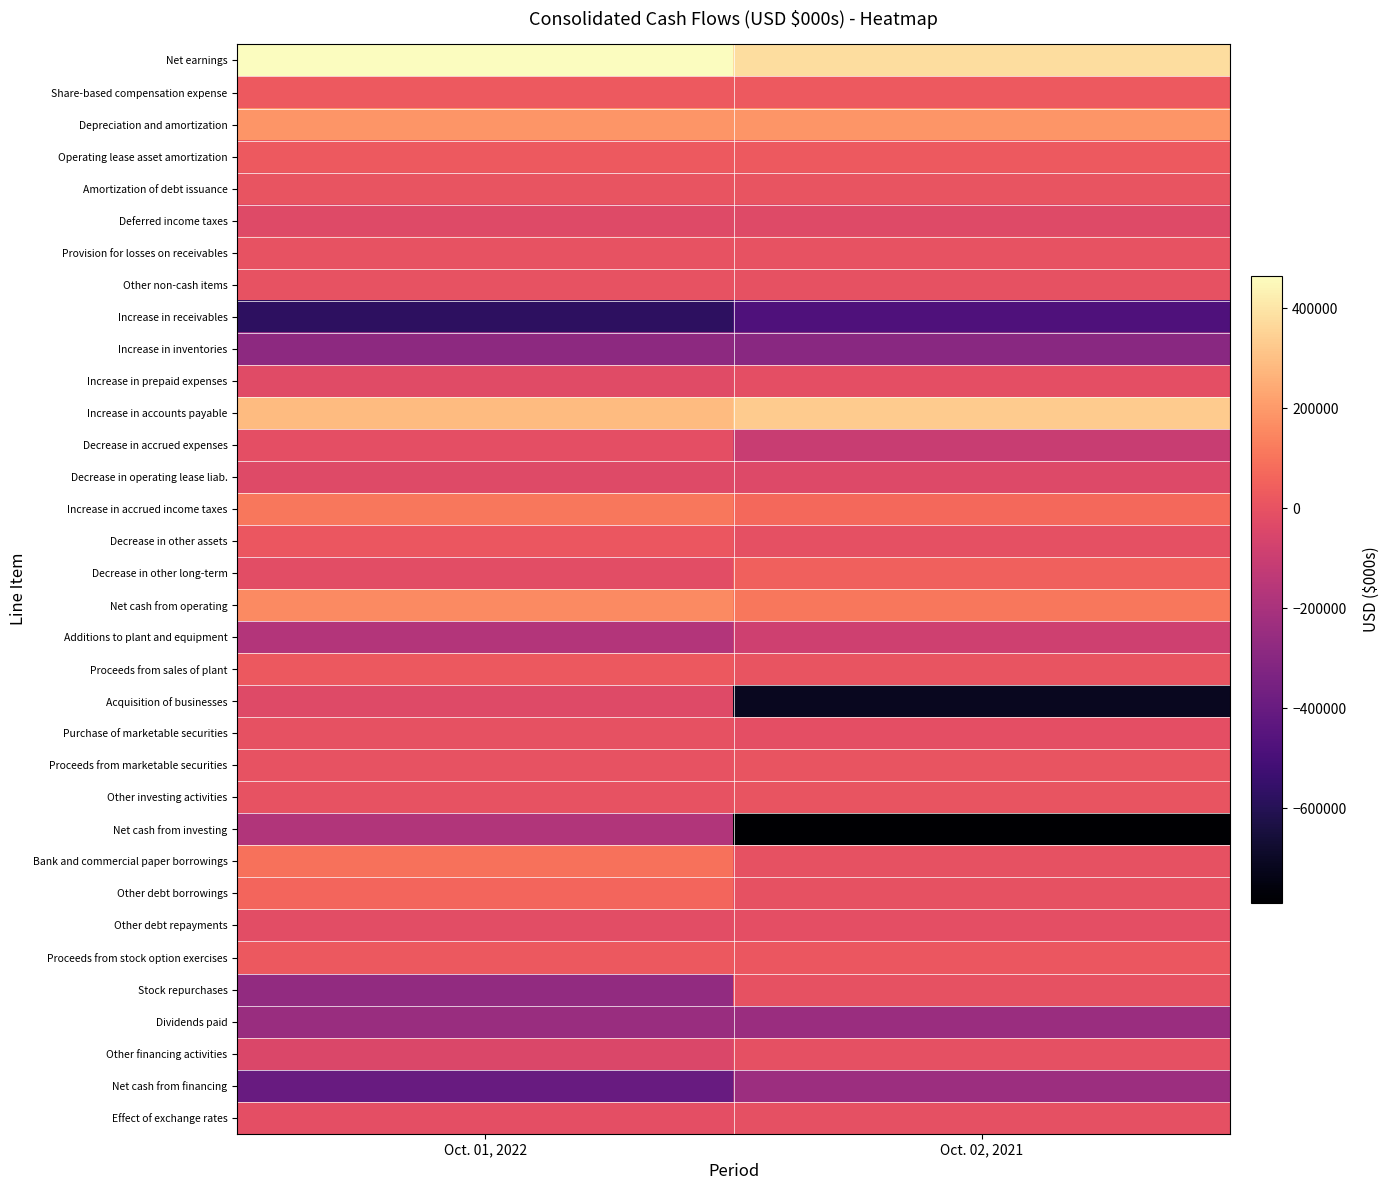

Count the number of data series in this chart.

34